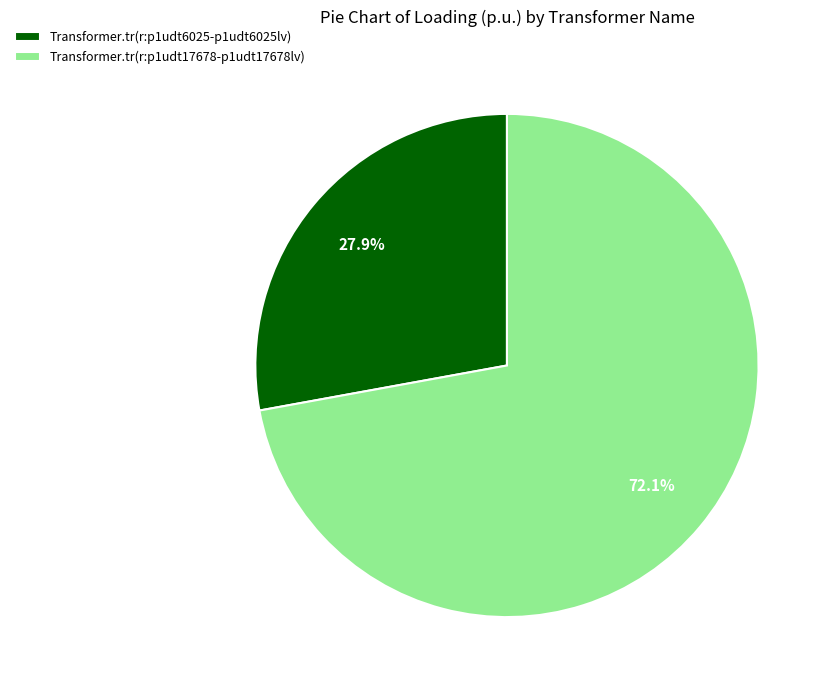

How many slices are in this pie chart?

2